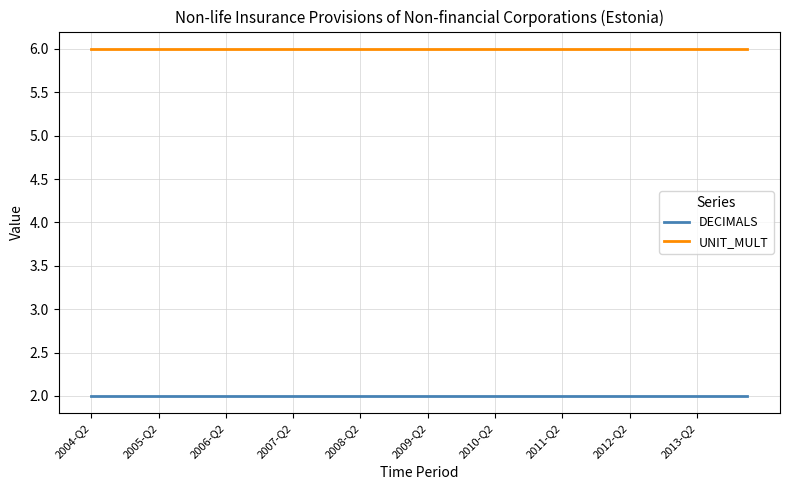

True or false: DECIMALS and UNIT_MULT cross at least once.

False